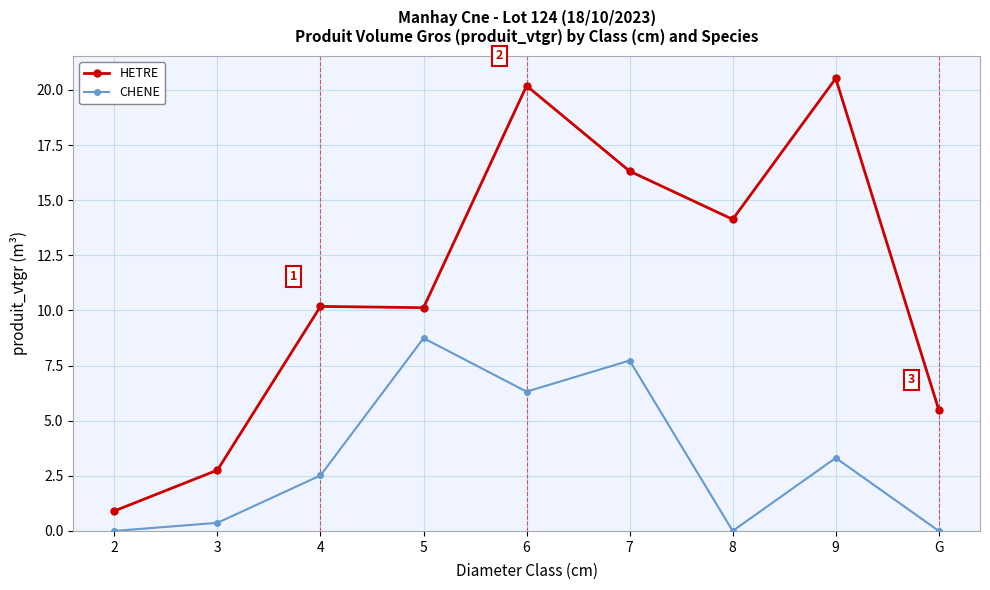

What are all the series names shown in the legend?

HETRE, CHENE